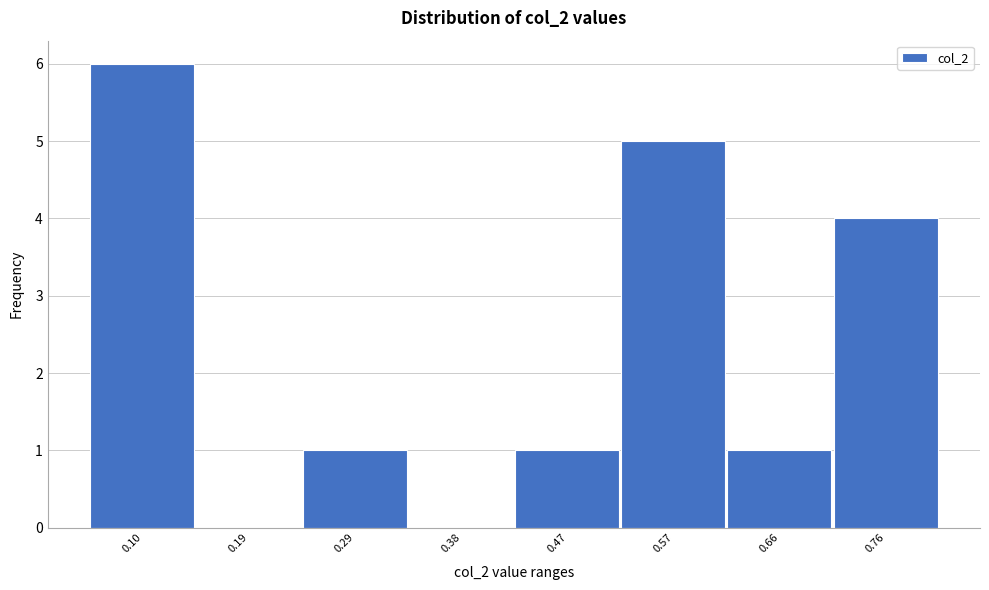

Reading left to right, what are all the values shown in this chart?

0.10=6	0.19=0	0.29=1	0.38=0	0.47=1	0.57=5	0.66=1	0.76=4